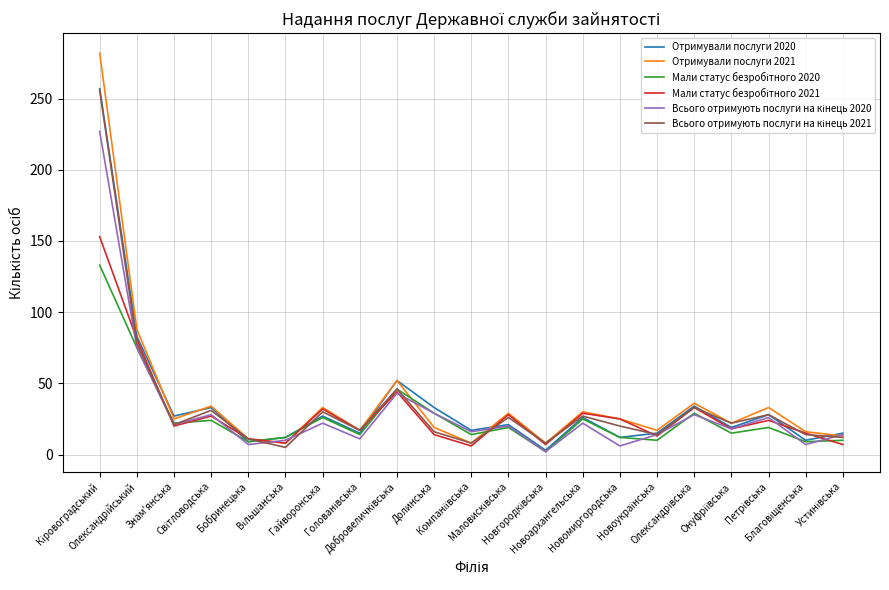

What is the highest value of the Отримували послуги 2021 series?

282